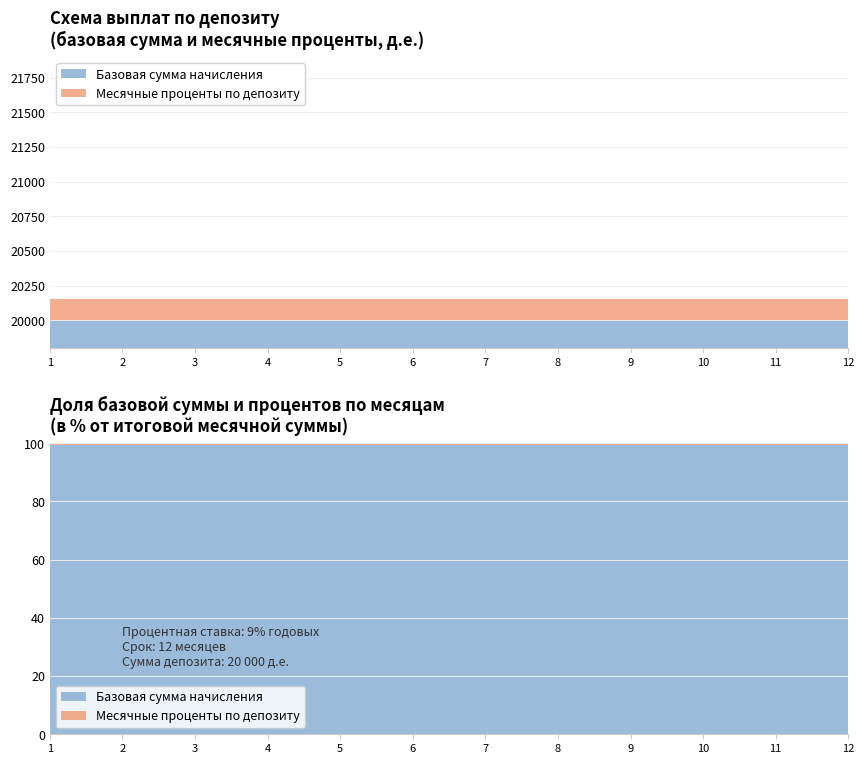

Reading left to right, transcribe all the data shown in this chart.

Базовая сумма начисления: 1=20000	2=20000	3=20000	4=20000	5=20000	6=20000	7=20000	8=20000	9=20000	10=20000	11=20000	12=20000
Месячные проценты по депозиту: 1=150	2=150	3=150	4=150	5=150	6=150	7=150	8=150	9=150	10=150	11=150	12=150